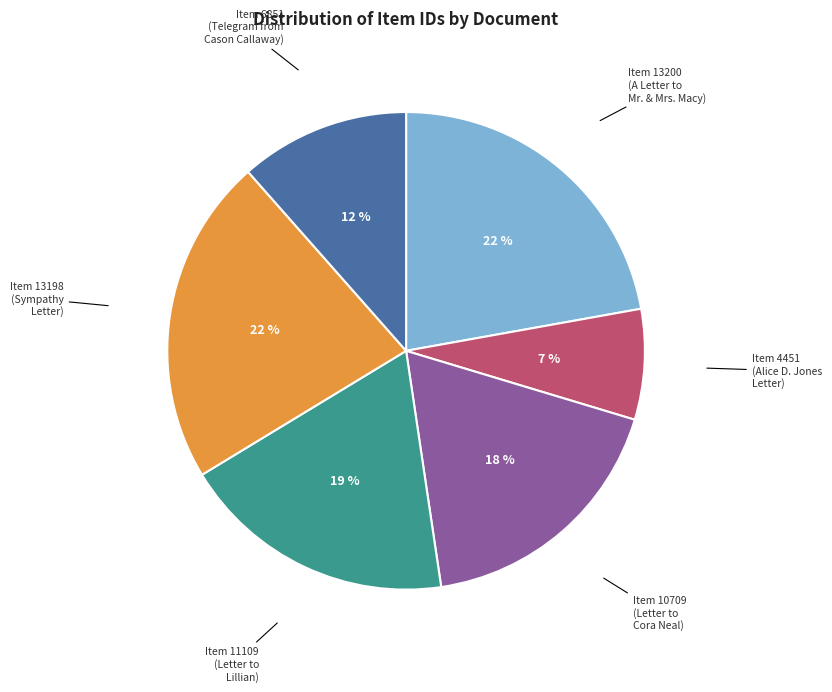

Which slice is the smallest?

Item 4451 (Alice D. Jones Letter)